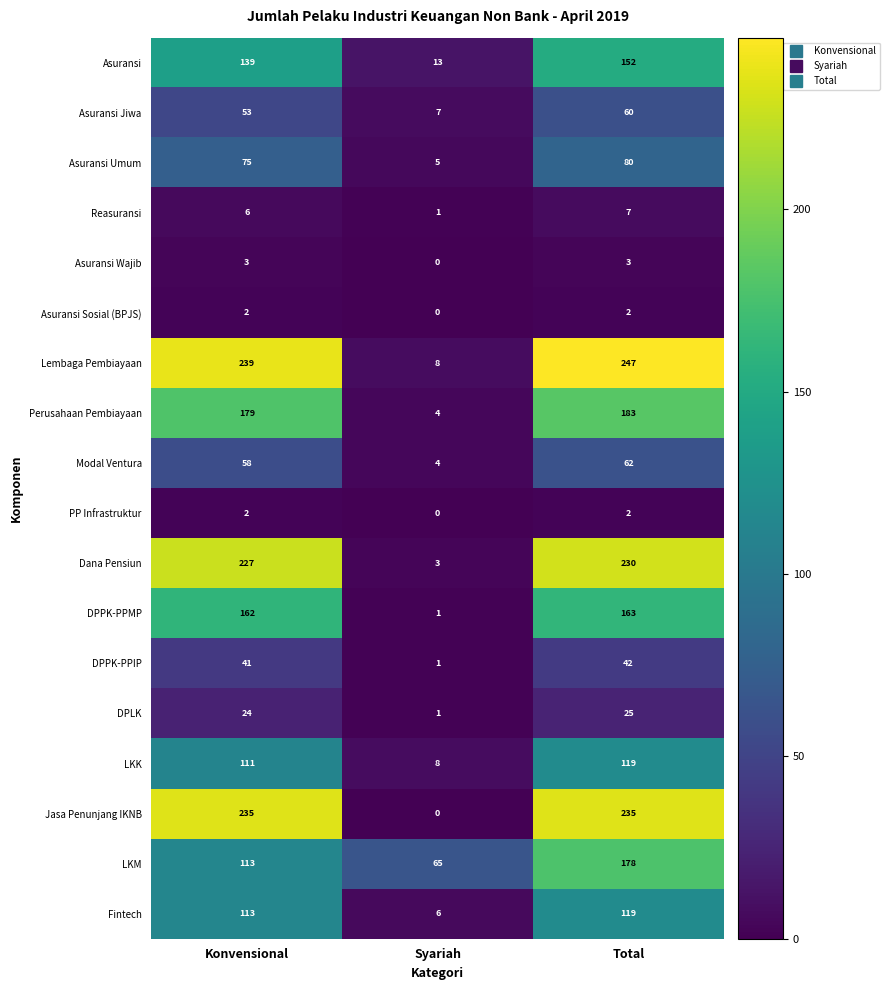

The Dana Pensiun series shows 2 at Syariah. True or false?

False